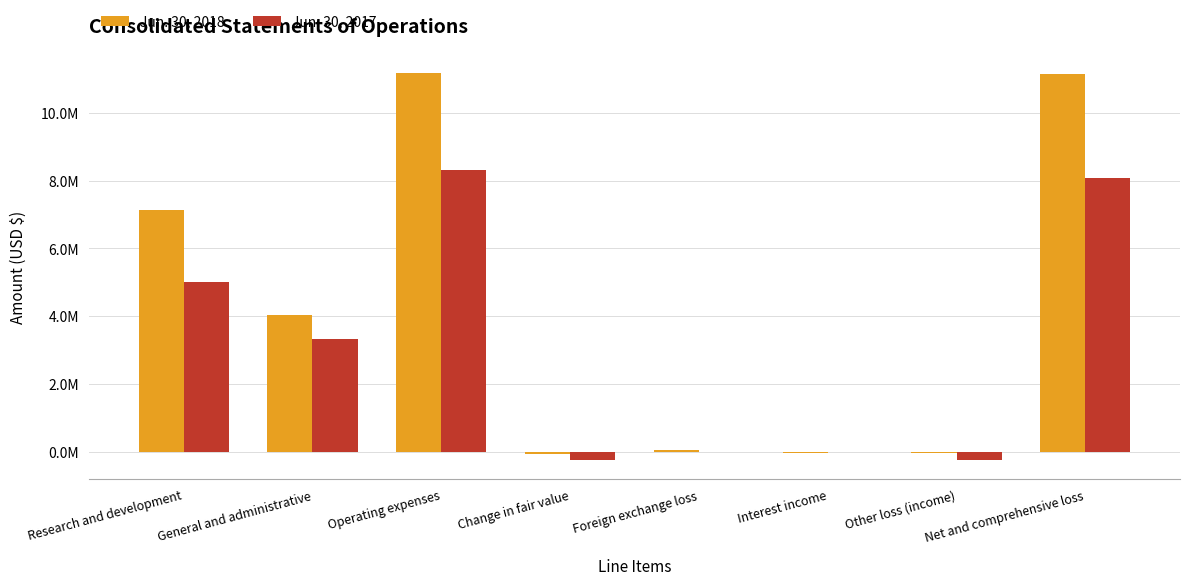

What position from the left is Foreign exchange loss?

5